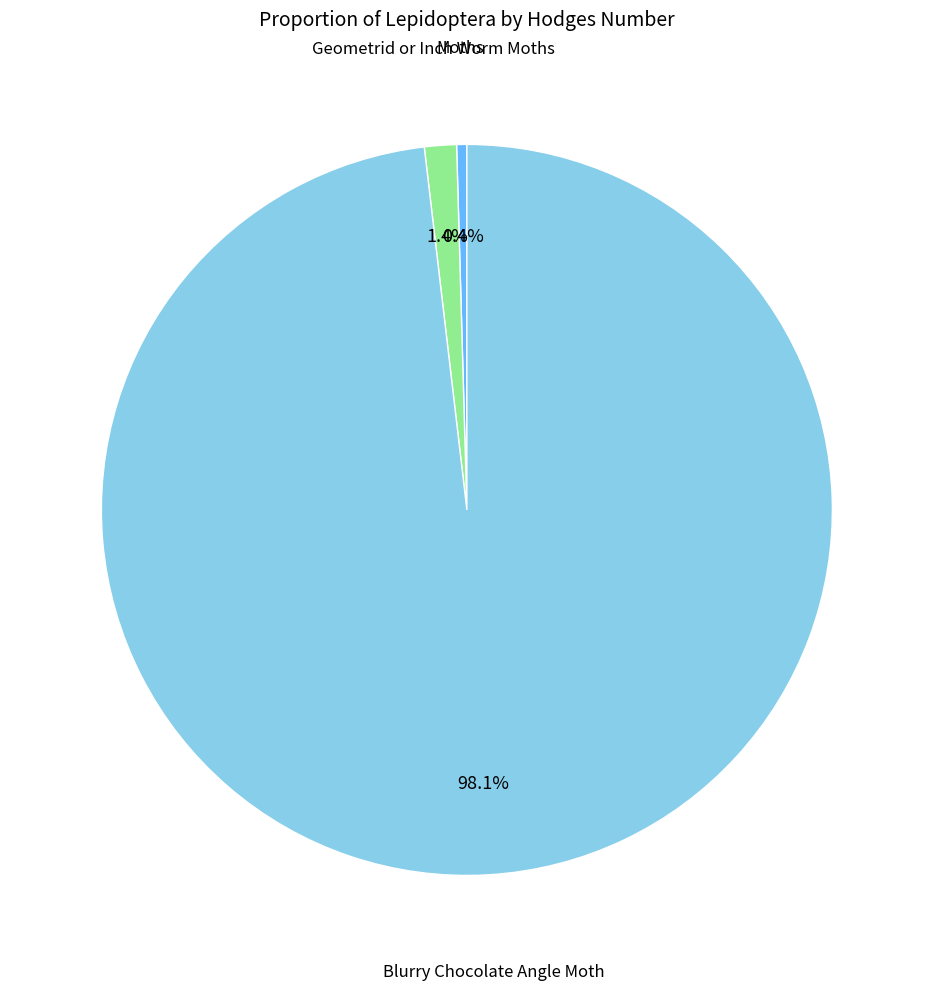

Which category has the biggest portion of the pie?

Blurry Chocolate Angle Moth